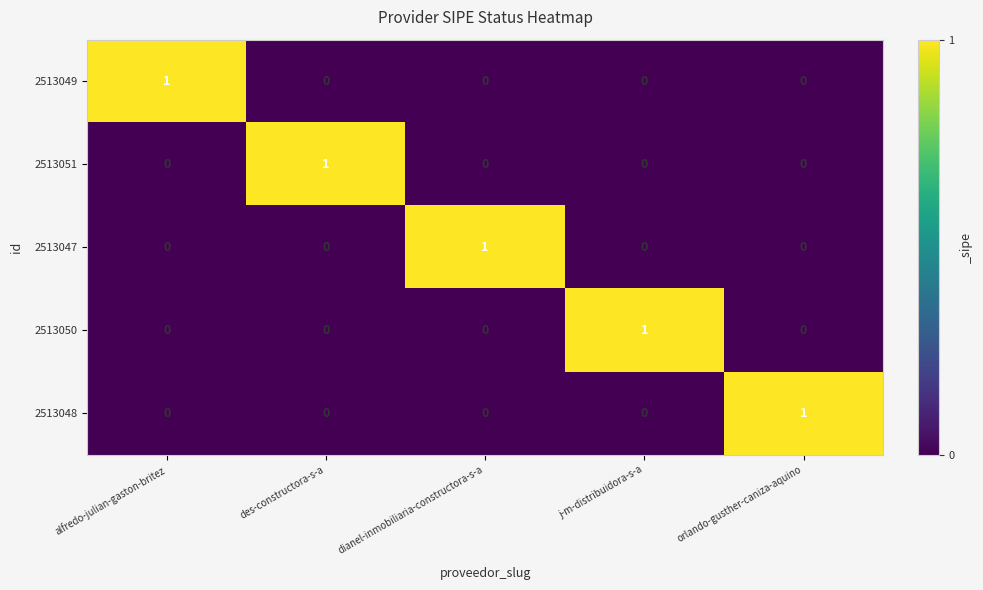

Reading right to left, what are all the values shown in this chart?

2513049: orlando-gusther-caniza-aquino=0	j-m-distribuidora-s-a=0	dianel-inmobiliaria-constructora-s-a=0	des-constructora-s-a=0	alfredo-julian-gaston-britez=1
2513051: orlando-gusther-caniza-aquino=0	j-m-distribuidora-s-a=0	dianel-inmobiliaria-constructora-s-a=0	des-constructora-s-a=1	alfredo-julian-gaston-britez=0
2513047: orlando-gusther-caniza-aquino=0	j-m-distribuidora-s-a=0	dianel-inmobiliaria-constructora-s-a=1	des-constructora-s-a=0	alfredo-julian-gaston-britez=0
2513050: orlando-gusther-caniza-aquino=0	j-m-distribuidora-s-a=1	dianel-inmobiliaria-constructora-s-a=0	des-constructora-s-a=0	alfredo-julian-gaston-britez=0
2513048: orlando-gusther-caniza-aquino=1	j-m-distribuidora-s-a=0	dianel-inmobiliaria-constructora-s-a=0	des-constructora-s-a=0	alfredo-julian-gaston-britez=0